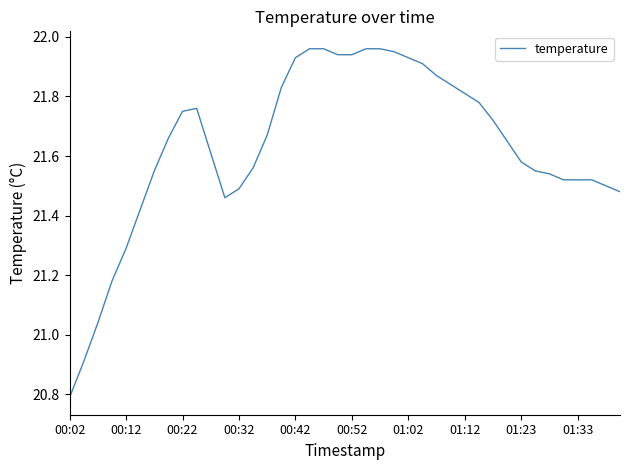

What is the difference between the maximum and minimum values?

1.2